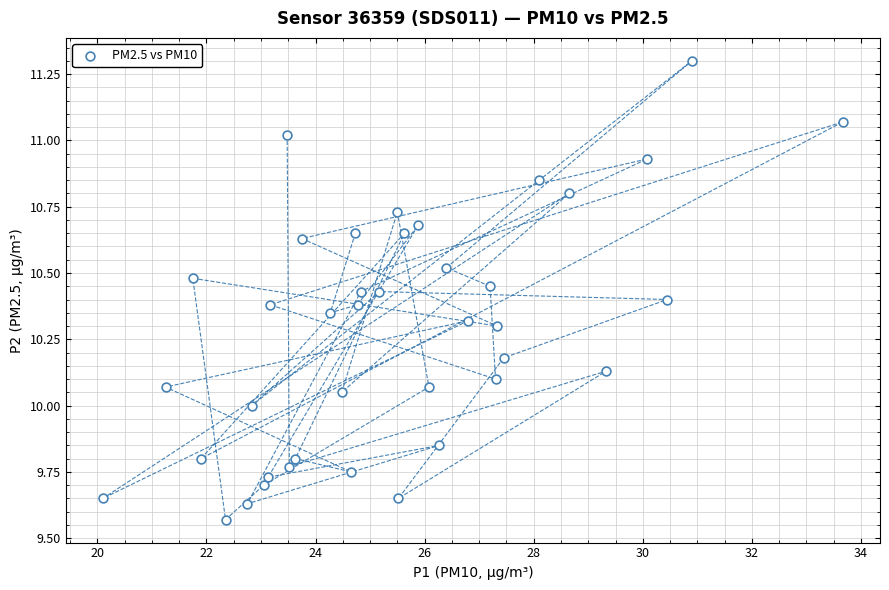

What is the range of Y values (max minus min)?

1.7